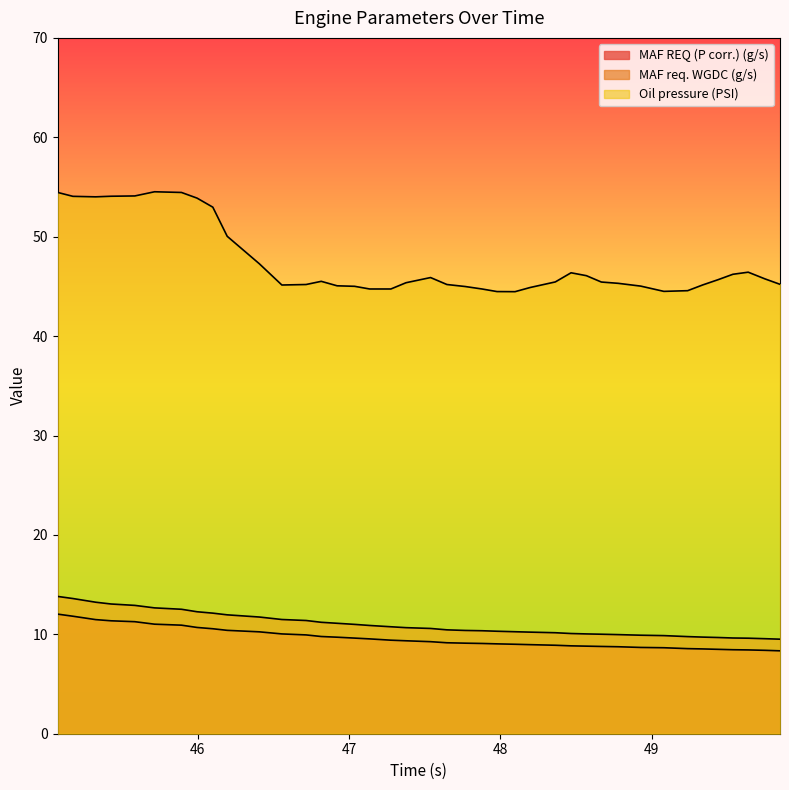

Reading left to right, transcribe all the data shown in this chart.

MAF REQ (P corr.) (g/s): 45.076=12.0	45.176=11.8	45.326=11.5	45.428=11.4	45.585=11.3	45.715=11.0	45.893=10.9	45.996=10.7	46.1=10.6	46.195=10.4	46.407=10.2	46.556=10.0	46.716=9.9	46.816=9.8	46.921=9.7	47.036=9.6	47.136=9.5	47.276=9.4	47.376=9.3	47.538=9.3	47.646=9.2	47.766=9.1	47.878=9.1	47.977=9.0	48.096=9.0	48.196=9.0	48.362=8.9	48.466=8.8	48.567=8.8	48.666=8.8	48.777=8.8	48.926=8.7	49.079=8.7	49.236=8.6	49.336=8.5	49.436=8.5	49.535=8.4	49.636=8.4	49.746=8.4	49.846=8.3
MAF req. WGDC (g/s): 45.076=13.8	45.176=13.6	45.326=13.2	45.428=13.1	45.585=12.9	45.715=12.7	45.893=12.5	45.996=12.3	46.1=12.1	46.195=12.0	46.407=11.7	46.556=11.5	46.716=11.4	46.816=11.2	46.921=11.1	47.036=11.0	47.136=10.9	47.276=10.8	47.376=10.7	47.538=10.6	47.646=10.4	47.766=10.4	47.878=10.4	47.977=10.3	48.096=10.3	48.196=10.2	48.362=10.2	48.466=10.1	48.567=10.0	48.666=10.0	48.777=10.0	48.926=9.9	49.079=9.9	49.236=9.8	49.336=9.7	49.436=9.7	49.535=9.6	49.636=9.6	49.746=9.6	49.846=9.5
Oil pressure (PSI): 45.076=54.5	45.176=54.1	45.326=54.0	45.428=54.1	45.585=54.1	45.715=54.5	45.893=54.5	45.996=53.9	46.1=53.0	46.195=50.0	46.407=47.3	46.556=45.1	46.716=45.2	46.816=45.5	46.921=45.1	47.036=45.0	47.136=44.7	47.276=44.7	47.376=45.4	47.538=45.9	47.646=45.2	47.766=45.0	47.878=44.7	47.977=44.5	48.096=44.5	48.196=44.9	48.362=45.5	48.466=46.4	48.567=46.1	48.666=45.4	48.777=45.3	48.926=45.0	49.079=44.5	49.236=44.6	49.336=45.1	49.436=45.7	49.535=46.2	49.636=46.4	49.746=45.8	49.846=45.2